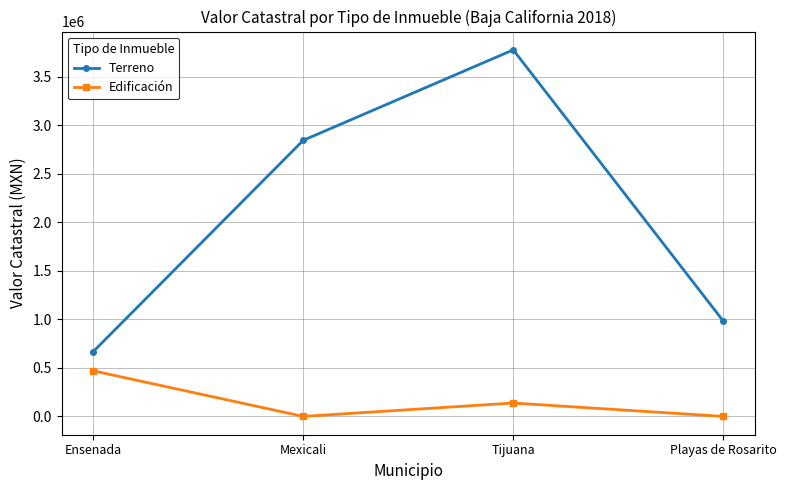

How many data points in Terreno are above 2843929?

2